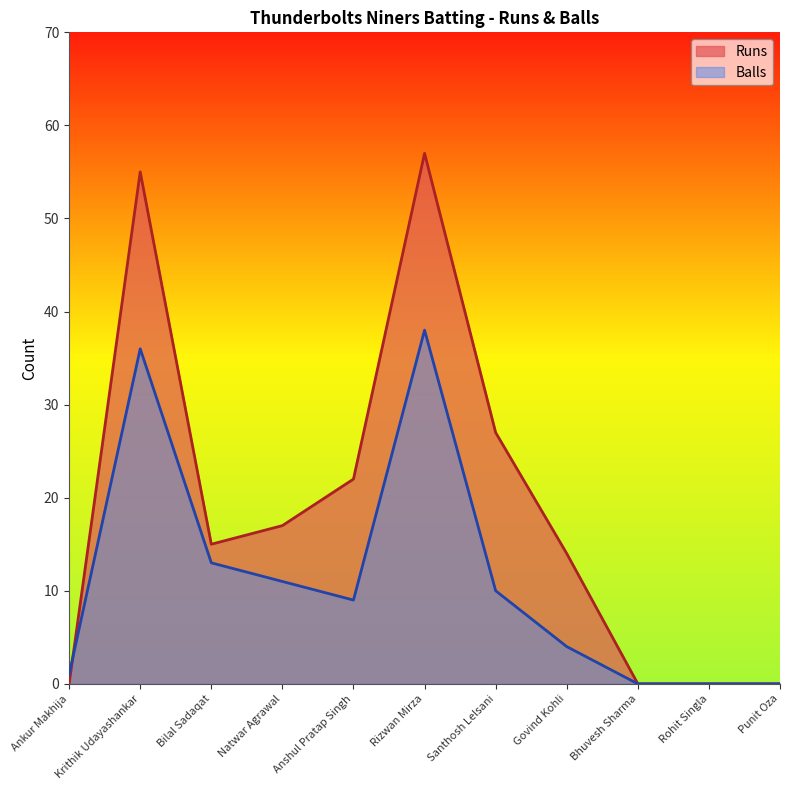

Does the chart have visible grid lines?

No